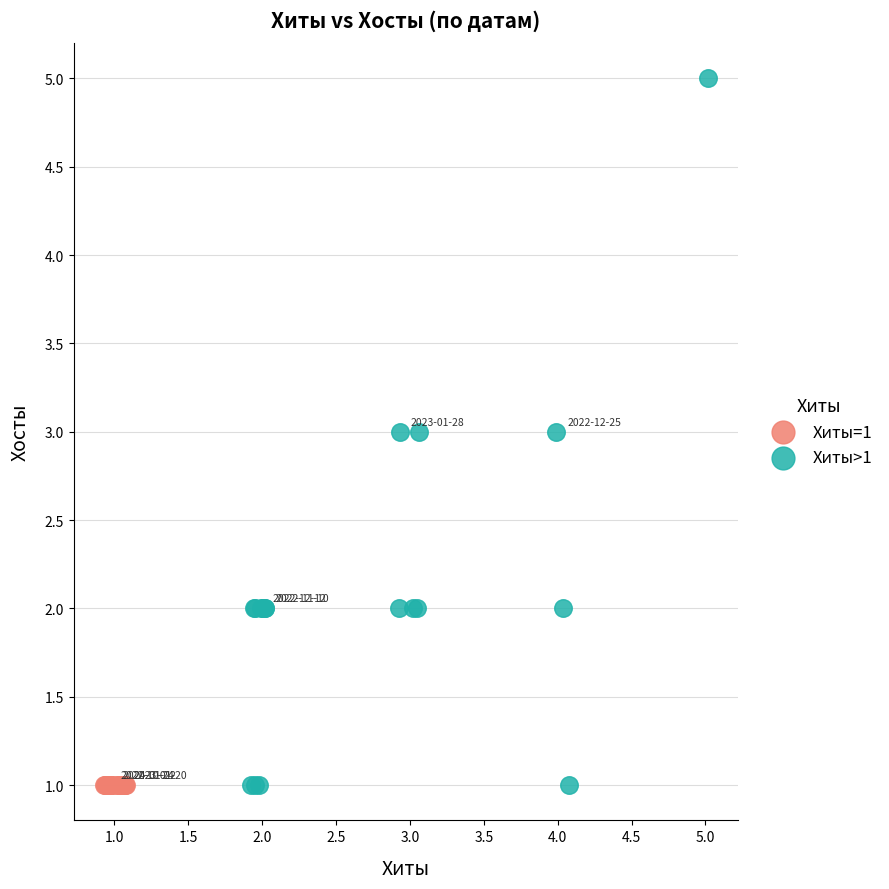

Which series reaches the maximum Y coordinate?

Хиты>1